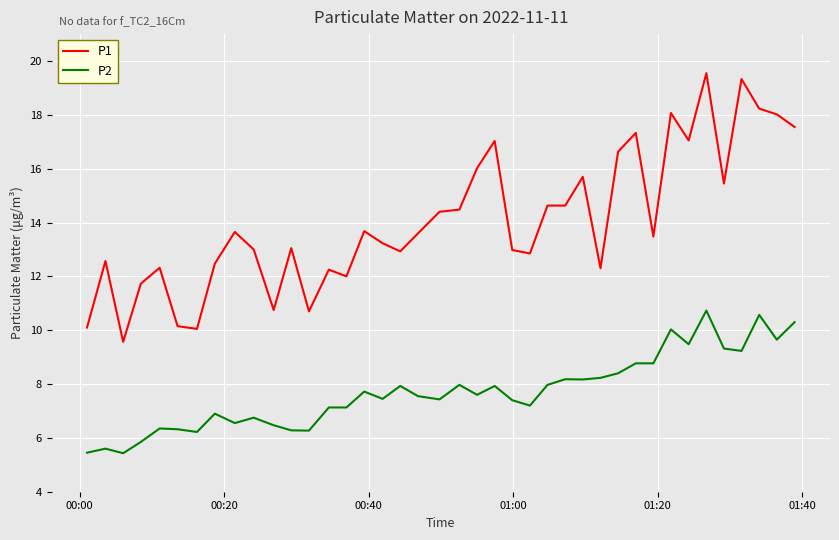

Which series has the largest total across all categories?

P1